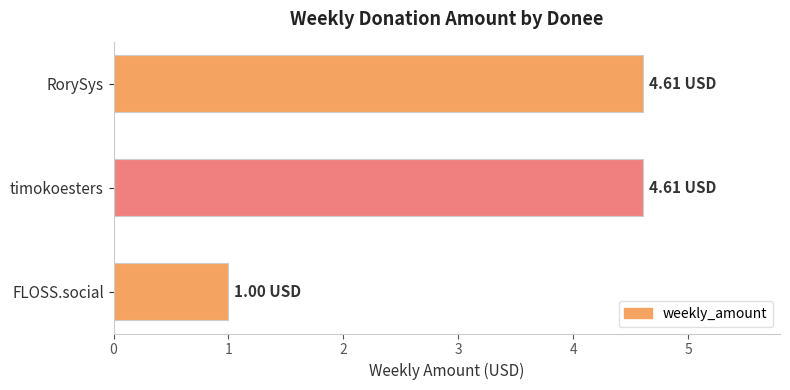

What is the difference between the maximum and minimum values?

3.6